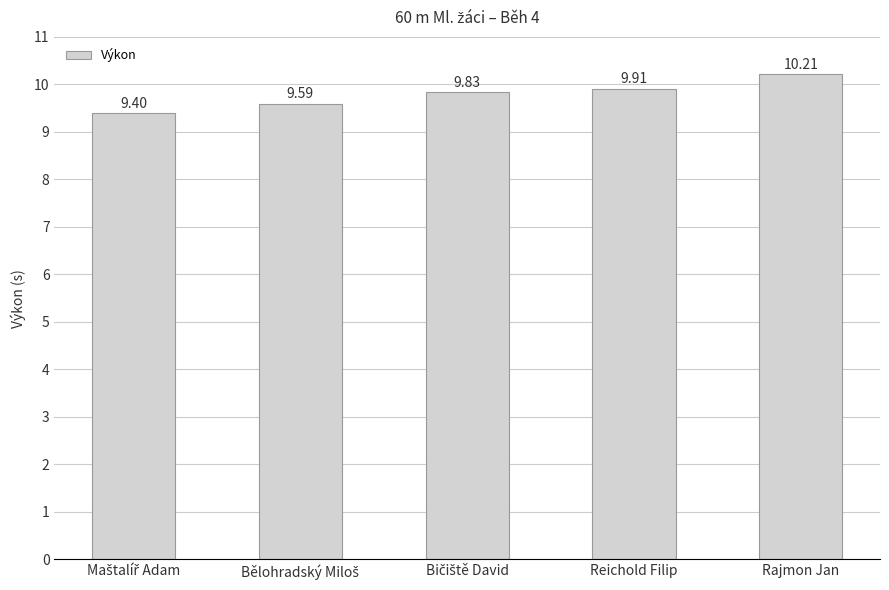

What is the change in value from Reichold Filip to Rajmon Jan?

+0.3